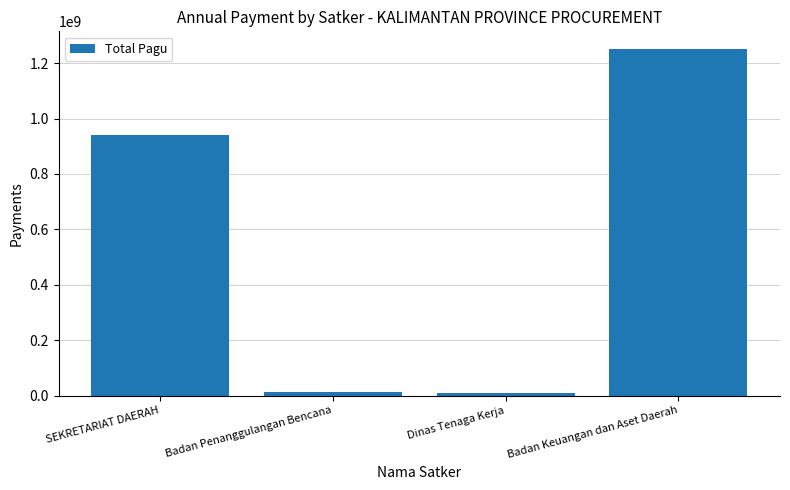

Between SEKRETARIAT DAERAH and Badan Keuangan dan Aset Daerah, which is larger?

Badan Keuangan dan Aset Daerah